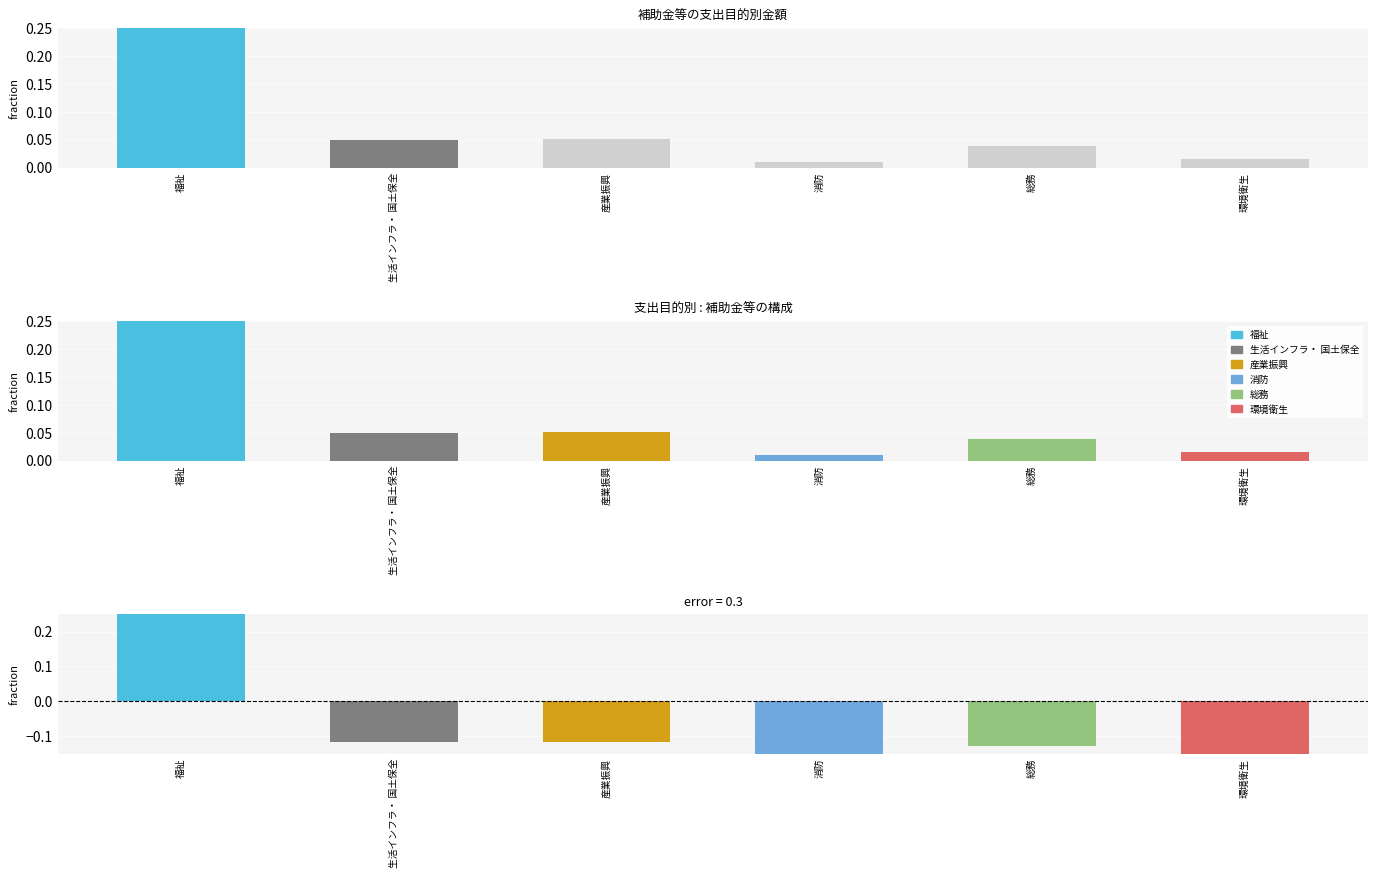

Rank the categories by value from lowest to highest.

消防, 環境衛生, 総務, 生活インフラ・ 国土保全, 産業振興, 福祉